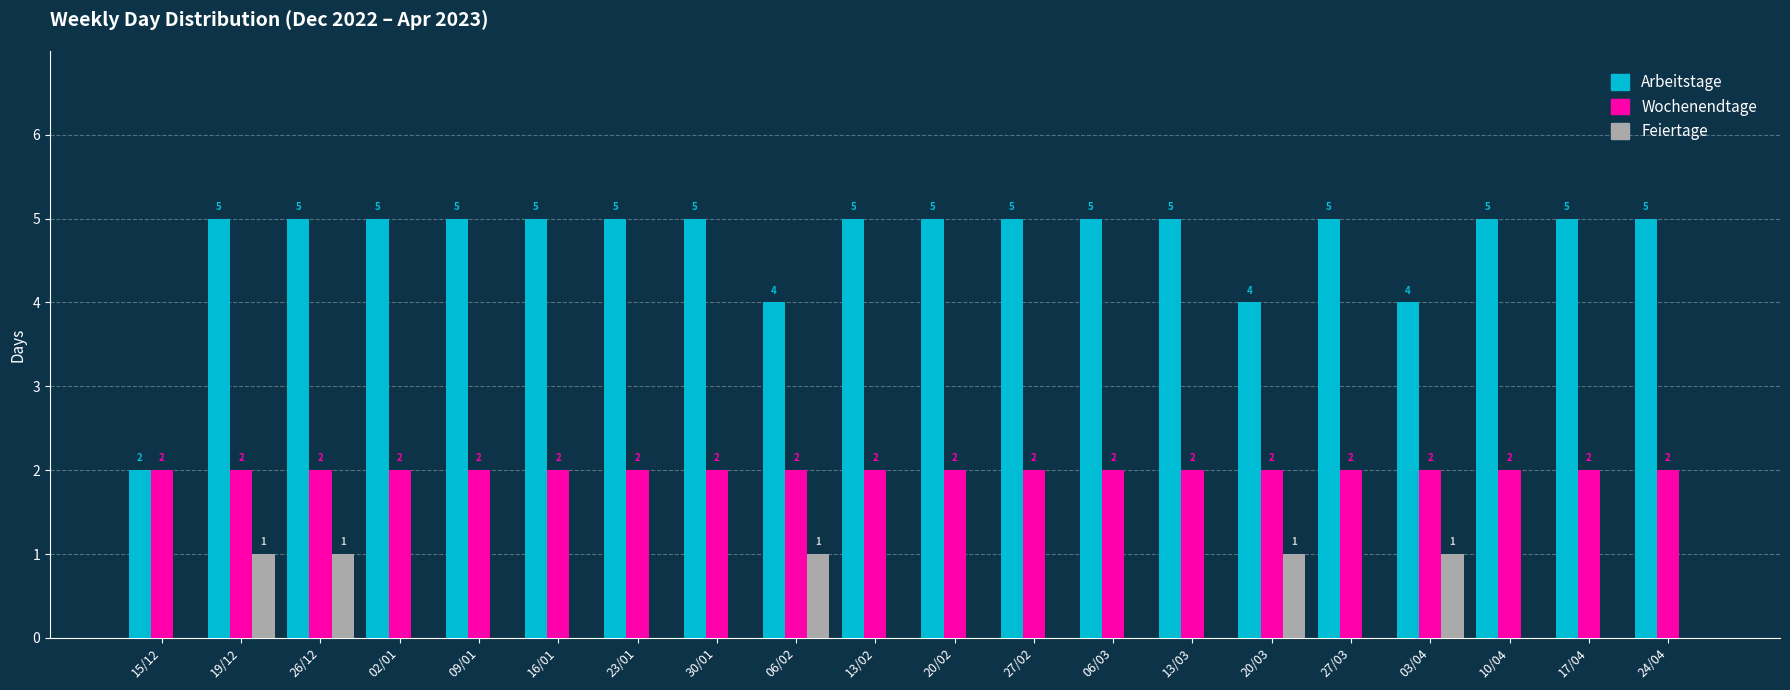

What is the sum of all Wochenendtage values?

40